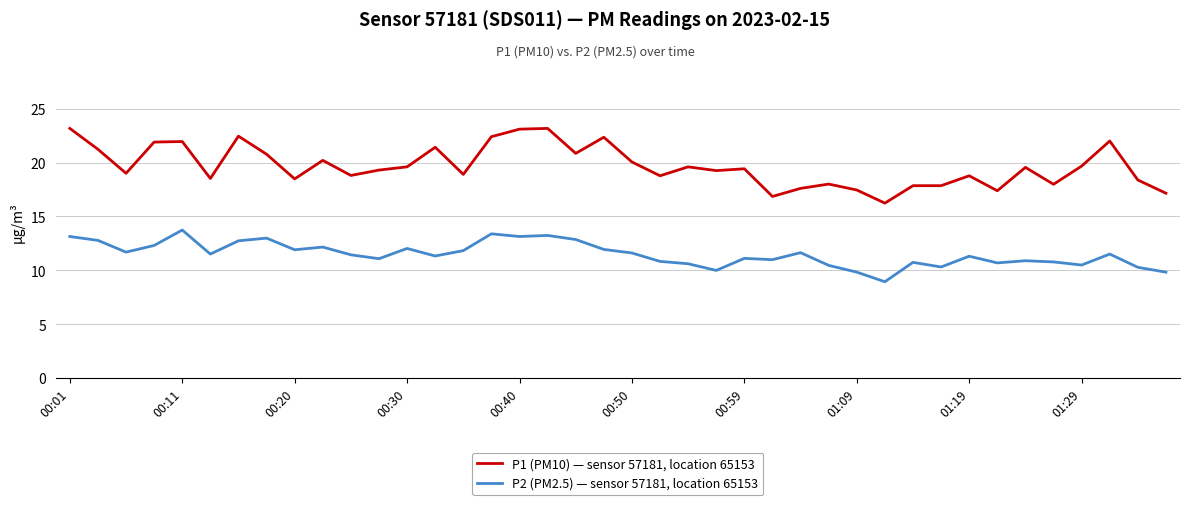

What is the difference between the maximum and minimum values in the P1 (PM10) — sensor 57181, location 65153 series?

6.9